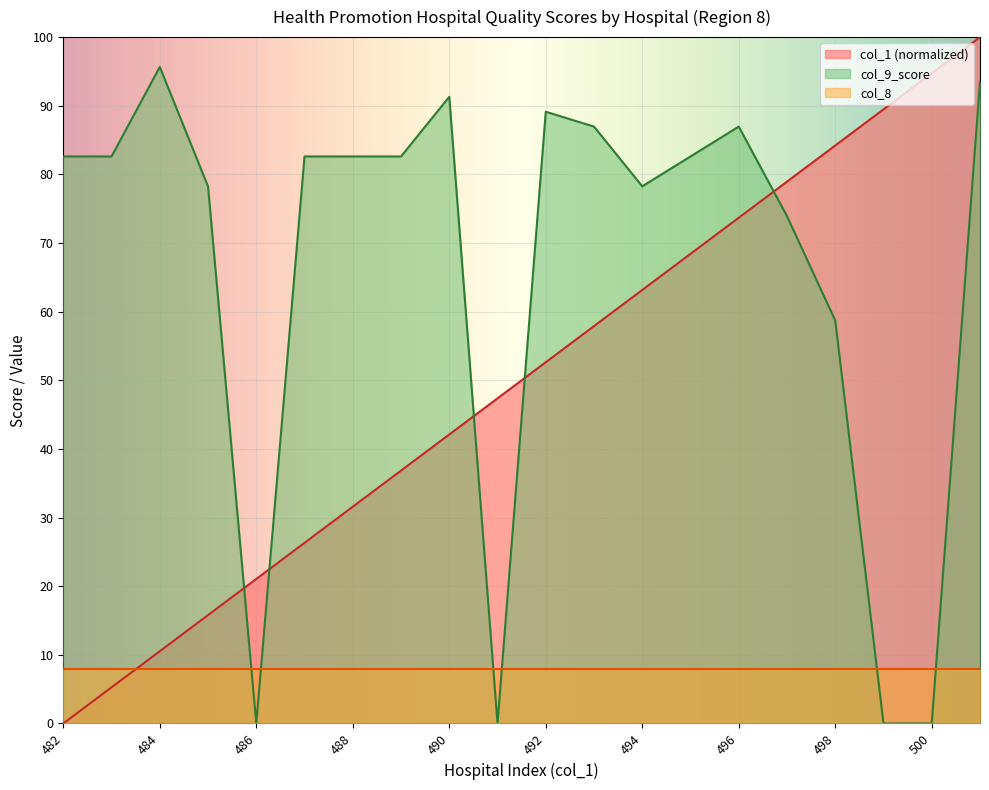

What is the value of the col_9_score point at the 14th from the left?

82.6